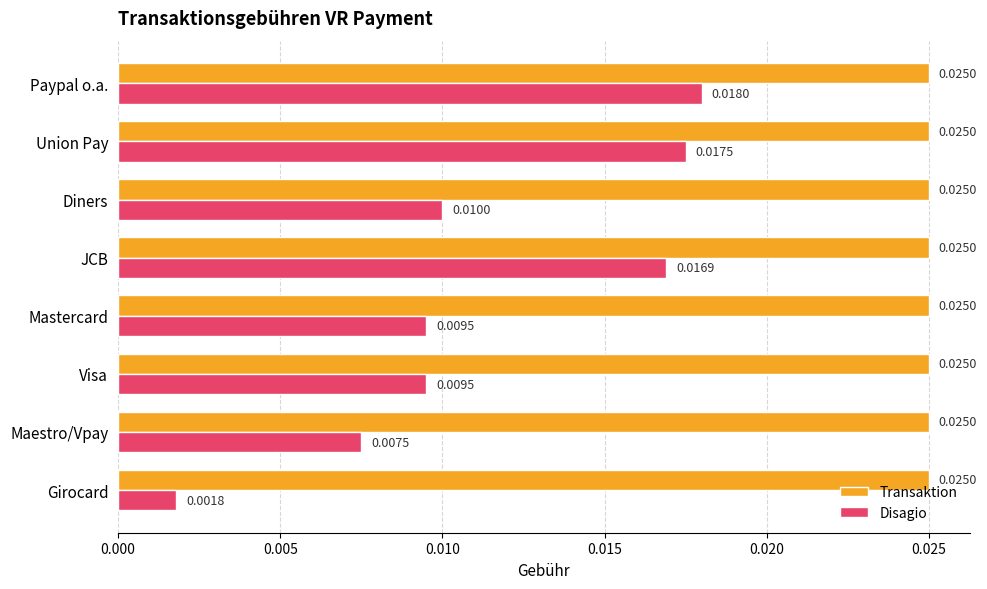

Which label corresponds to the smallest value in the chart?

Girocard